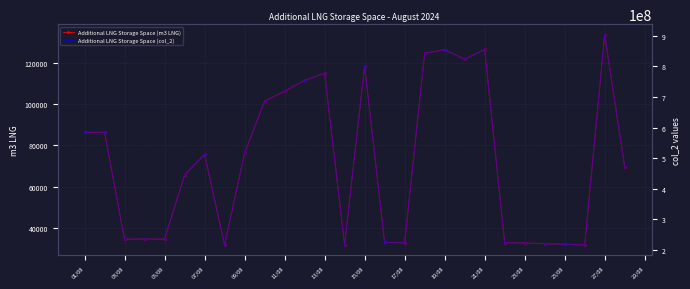

True or false: Additional LNG Storage Space (m3 LNG) has more than 2 points higher than both neighbors.

True